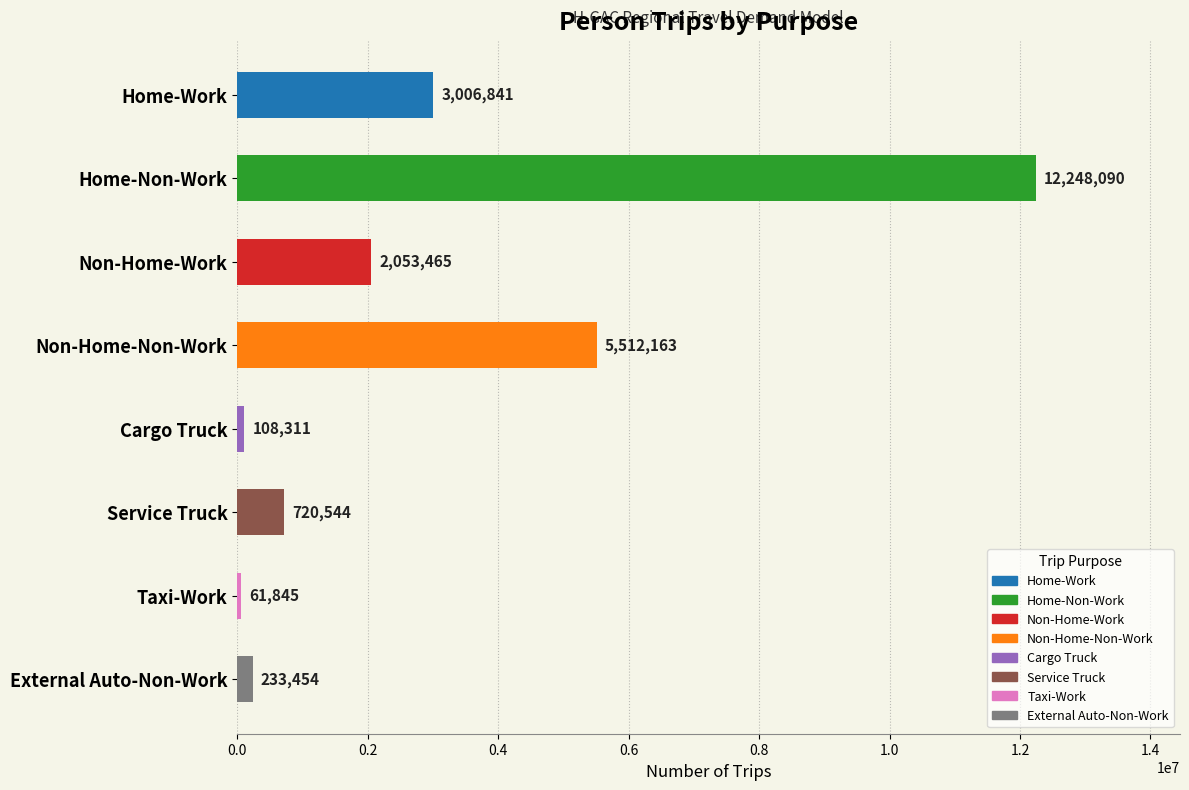

Are the bars grouped side by side (vs. stacked)?

No